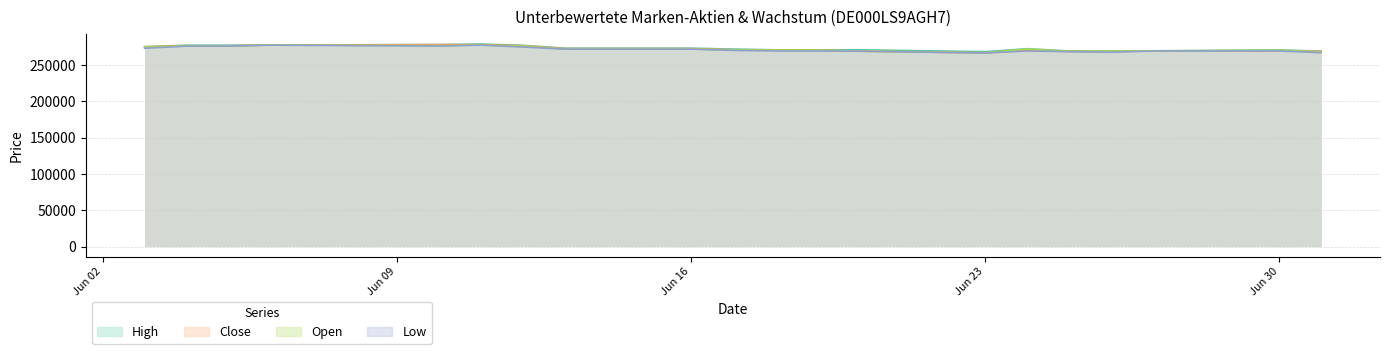

True or false: Close and High cross at least once.

False